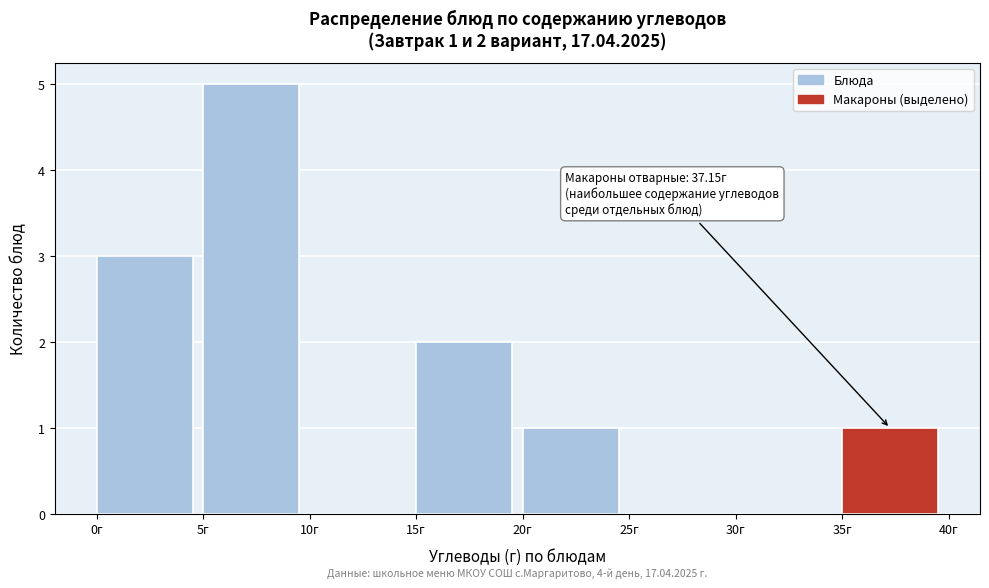

Over which range of the x-axis is the bar tallest?

5 to 10